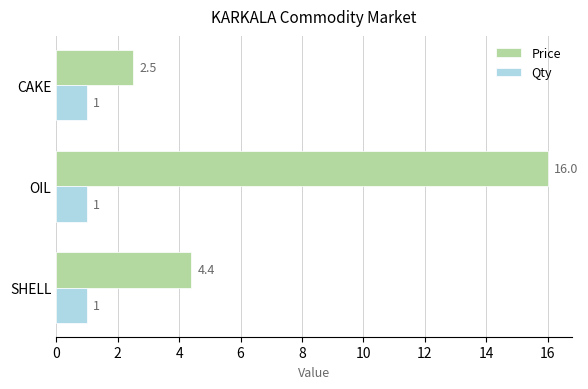

Which series has the largest range (max minus min)?

Price